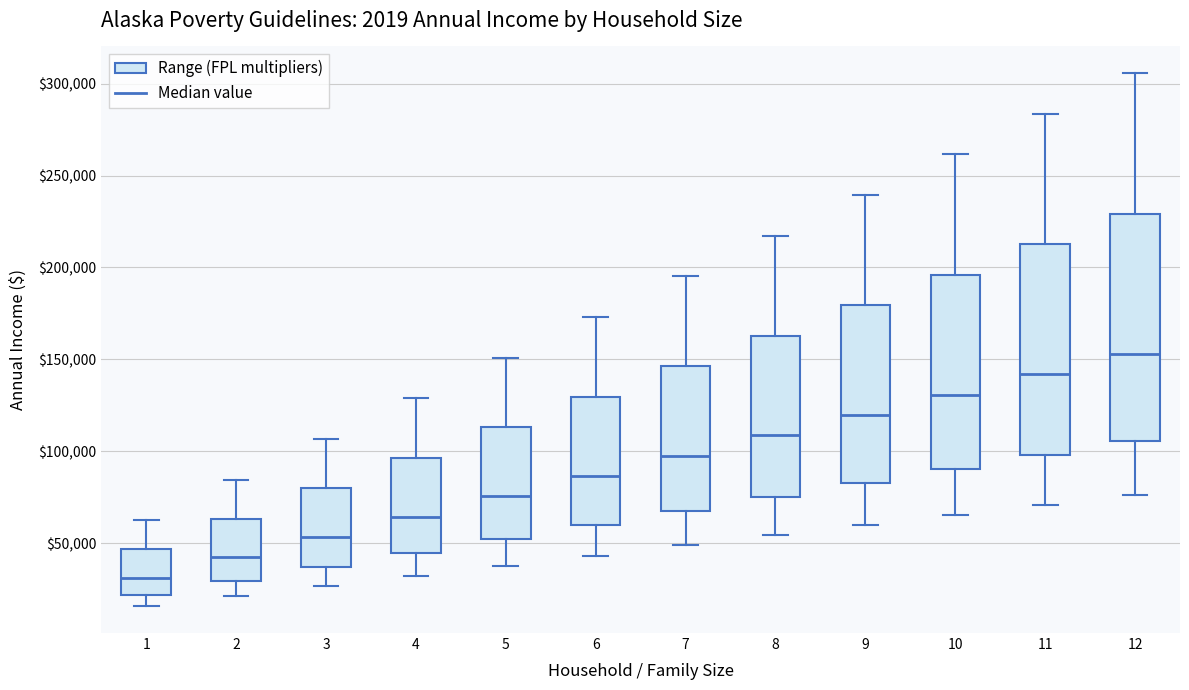

Reading left to right, transcribe this box plot: for each box, give where its median line is, the range the box spans, and where its two whiskers end, as read against the y-axis. The values are not printed on the chart, so give them approximately, as read against the axis.

1: median 30000, box 20000 to 45000, whiskers 15000 to 60000
2: median 40000, box 30000 to 65000, whiskers 20000 to 85000
3: median 55000, box 35000 to 80000, whiskers 25000 to 105000
4: median 65000, box 45000 to 95000, whiskers 30000 to 130000
5: median 75000, box 50000 to 115000, whiskers 40000 to 150000
6: median 85000, box 60000 to 130000, whiskers 45000 to 175000
7: median 100000, box 65000 to 145000, whiskers 50000 to 195000
8: median 110000, box 75000 to 165000, whiskers 55000 to 215000
9: median 120000, box 85000 to 180000, whiskers 60000 to 240000
10: median 130000, box 90000 to 195000, whiskers 65000 to 260000
11: median 140000, box 100000 to 215000, whiskers 70000 to 285000
12: median 155000, box 105000 to 230000, whiskers 75000 to 305000